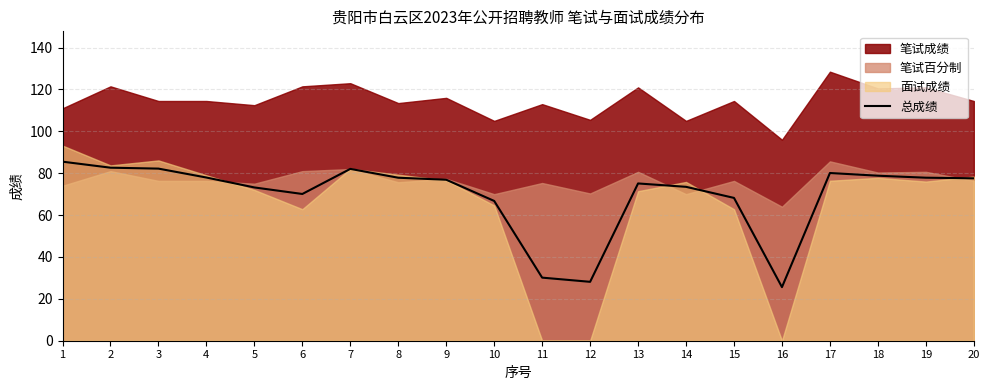

Is it true that the value at 11 is 30.1?

True